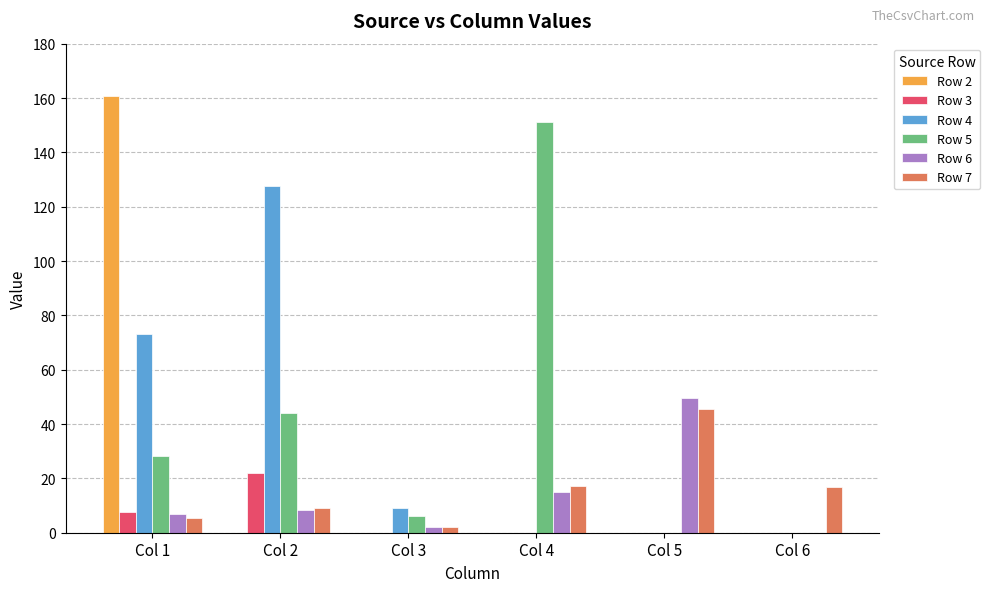

What is the sum of all Row 6 values?

81.6